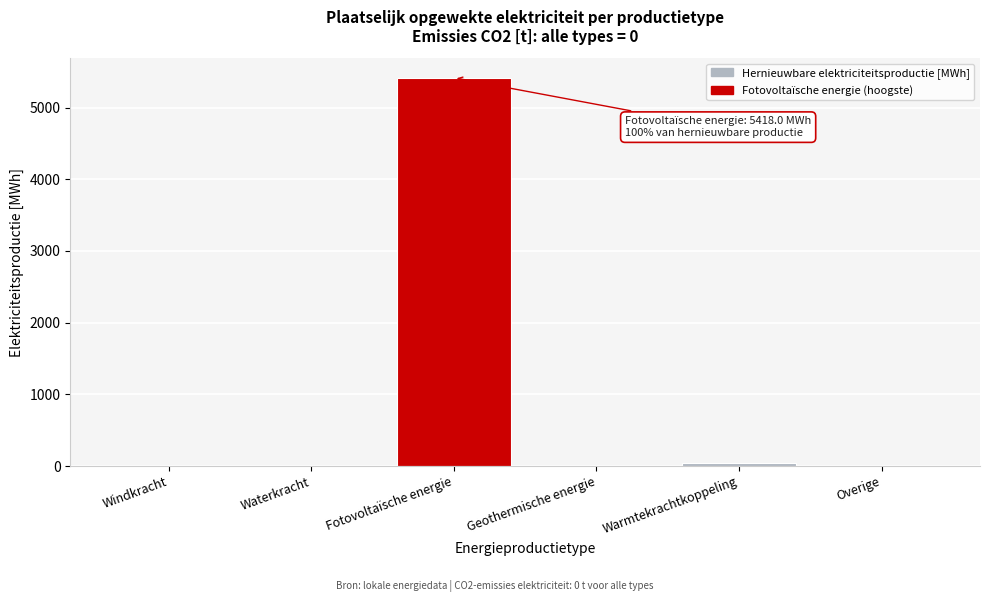

Which category has the highest value across all series?

Fotovoltaïsche energie